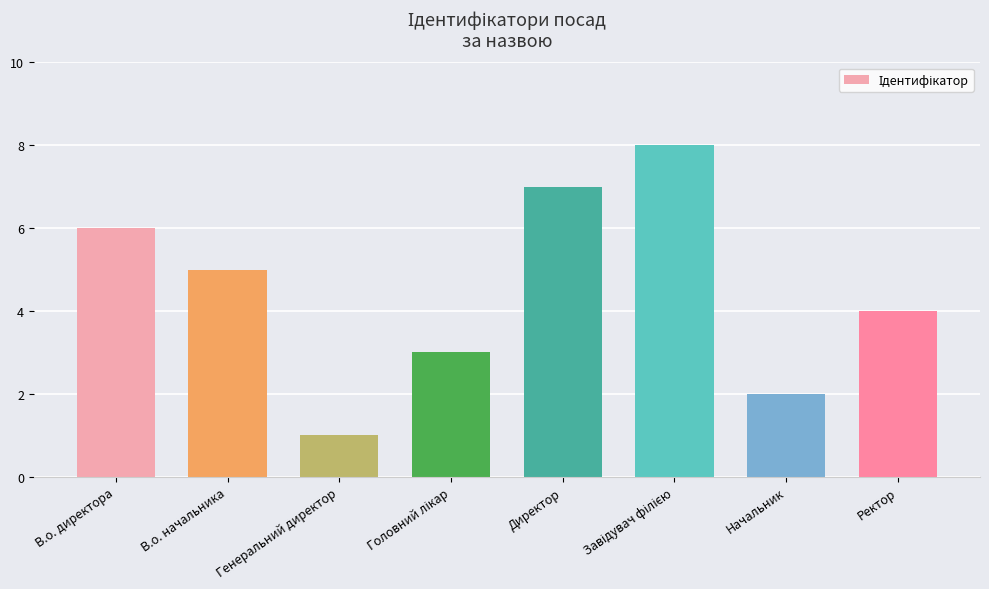

What is the difference between the maximum and minimum values?

7